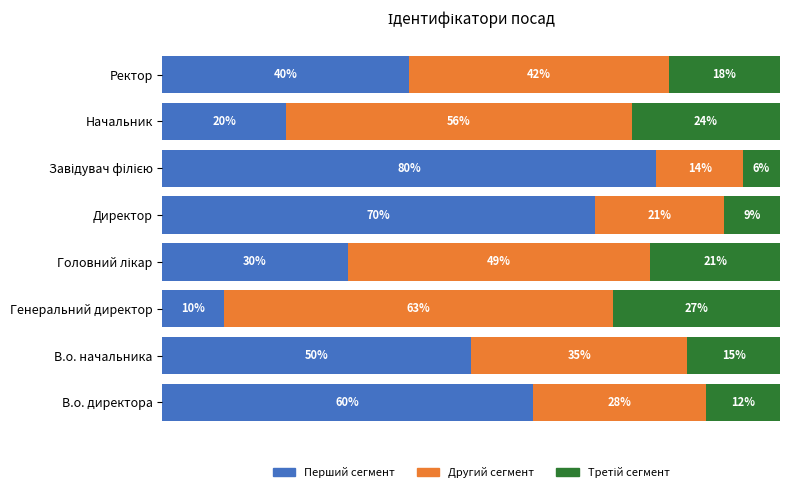

Count the Третій сегмент values in the range 12 to 24.

5